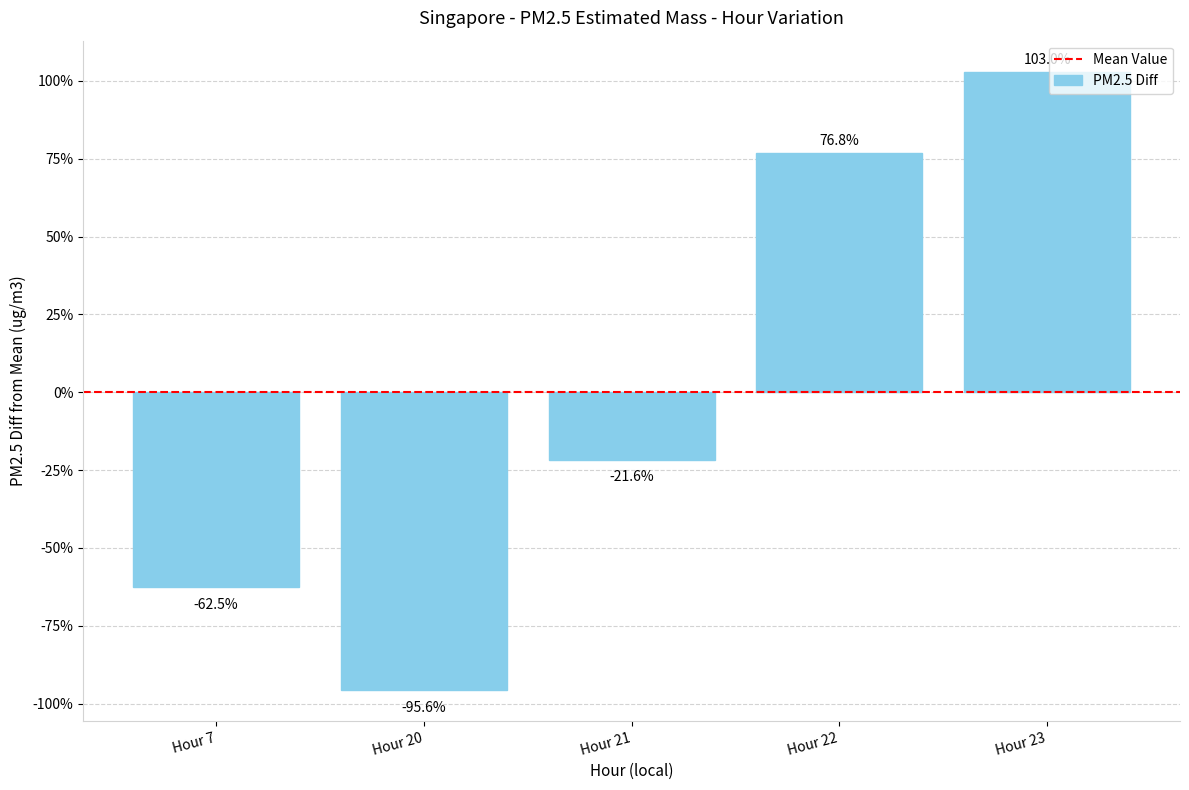

How many bars are there in total?

5